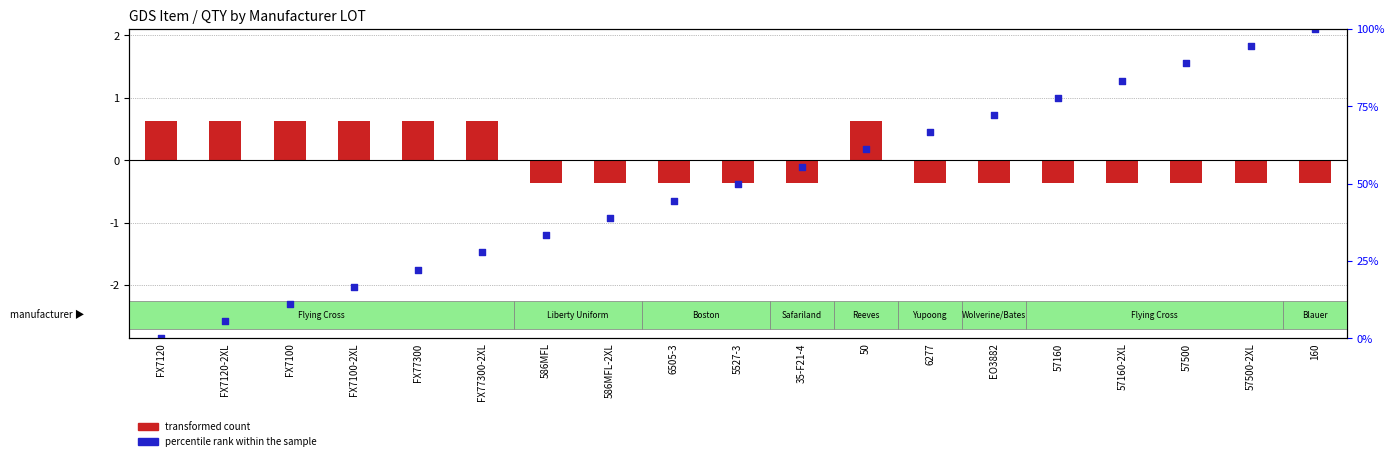

Which series contains the highest Y value?

percentile rank within the sample